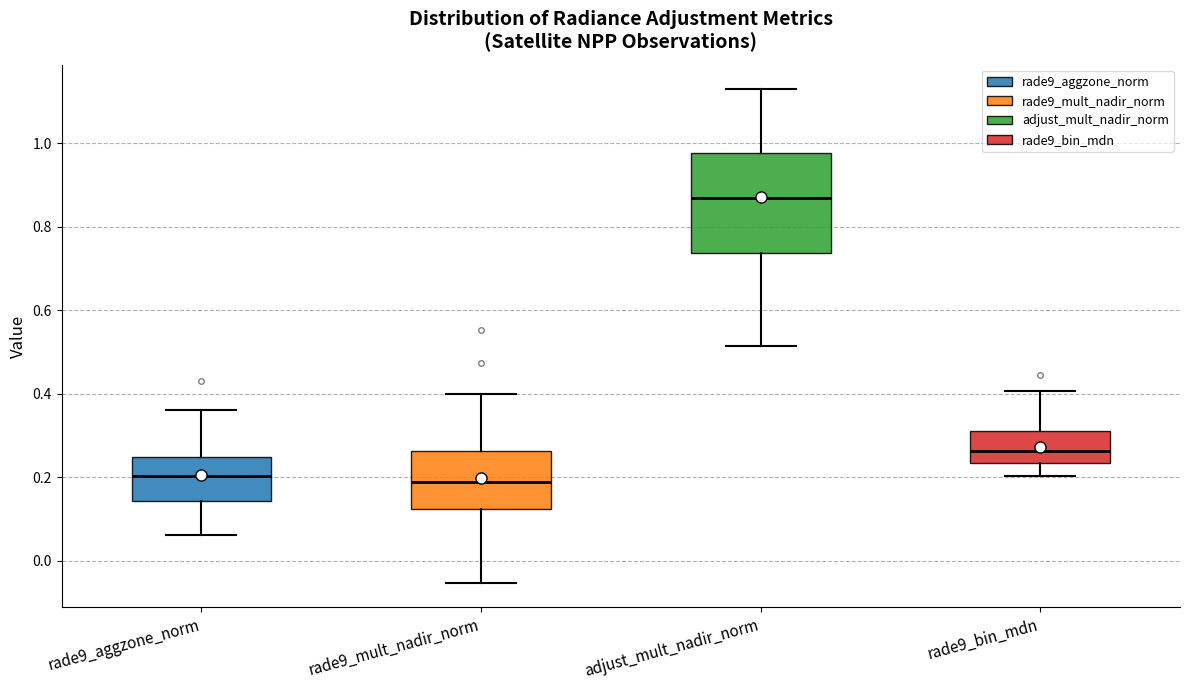

Reading left to right, transcribe this box plot: for each box, give where its median line is, the range the box spans, and where its two whiskers end, as read against the y-axis. The values are not printed on the chart, so give them approximately, as read against the axis.

rade9_aggzone_norm: median 0.20, box 0.14 to 0.24, whiskers 0.06 to 0.36
rade9_mult_nadir_norm: median 0.18, box 0.12 to 0.26, whiskers -0.06 to 0.40
adjust_mult_nadir_norm: median 0.86, box 0.74 to 0.98, whiskers 0.52 to 1.12
rade9_bin_mdn: median 0.26, box 0.24 to 0.32, whiskers 0.20 to 0.40